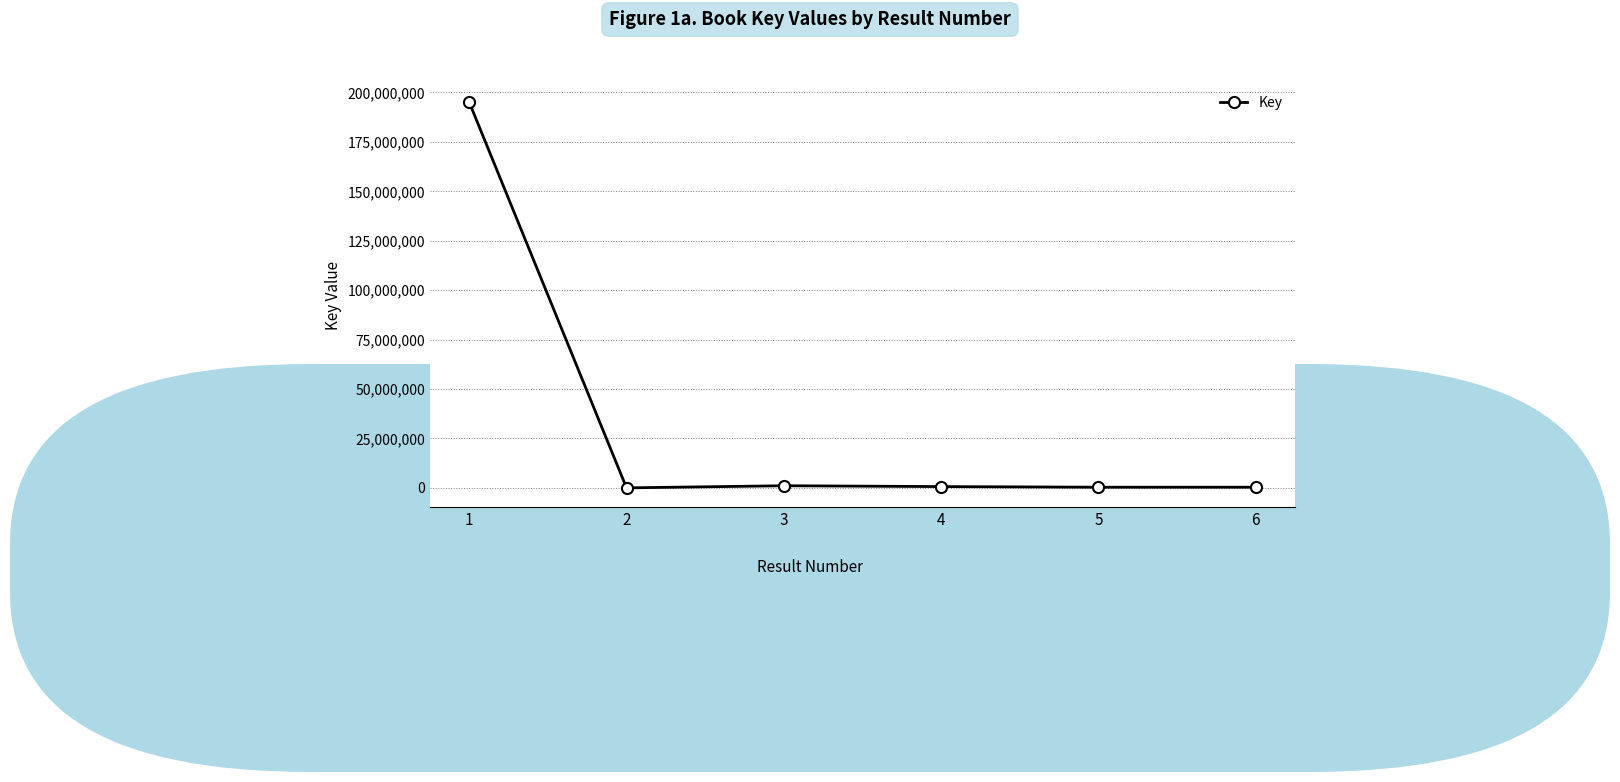

What is the average value?

32905298